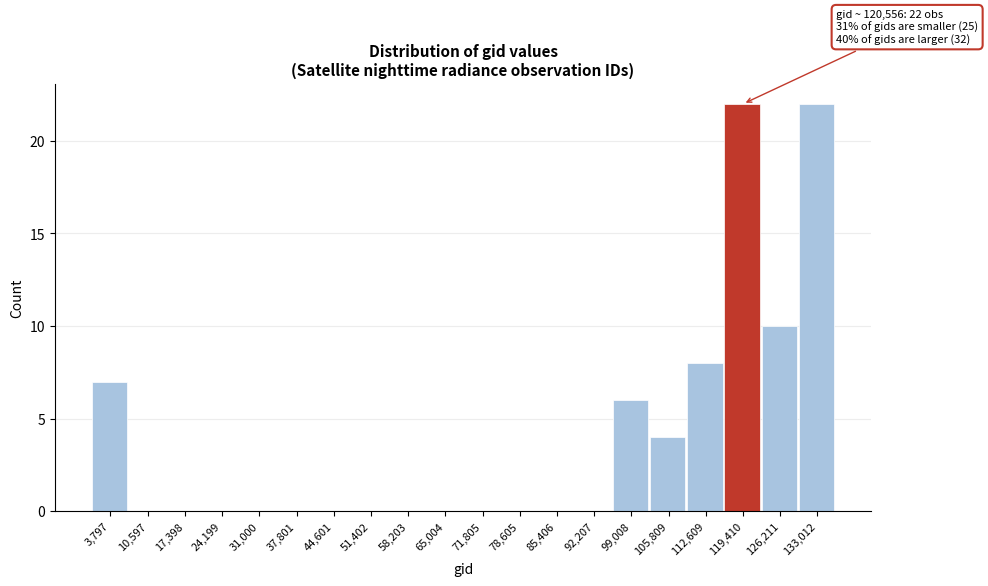

Reading left to right, what are all the values shown in this chart?

3,797=7	10,597=0	17,398=0	24,199=0	31,000=0	37,801=0	44,601=0	51,402=0	58,203=0	65,004=0	71,805=0	78,605=0	85,406=0	92,207=0	99,008=6	105,809=4	112,609=8	119,410=22	126,211=10	133,012=22